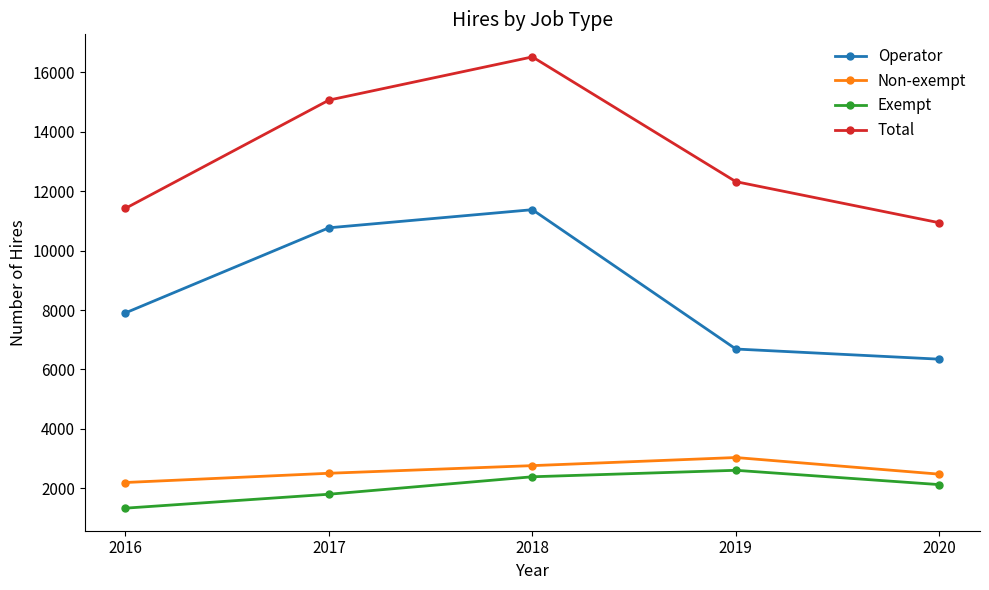

At which label is Operator closest to 8862?

2016